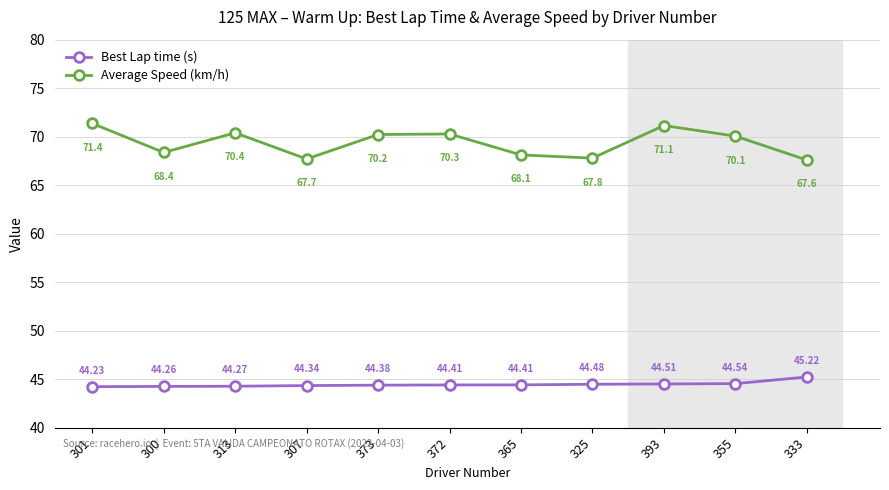

What is the difference between the Average Speed (km/h) values at 365 and 373?

2.1